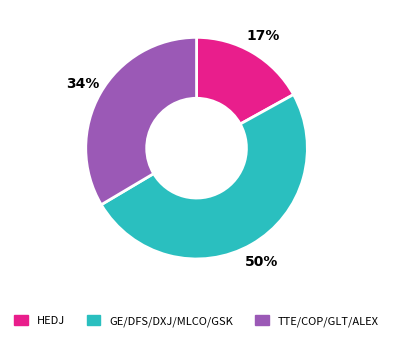

To the nearest percent, what is the difference between the largest and smallest slice percentages?

33%